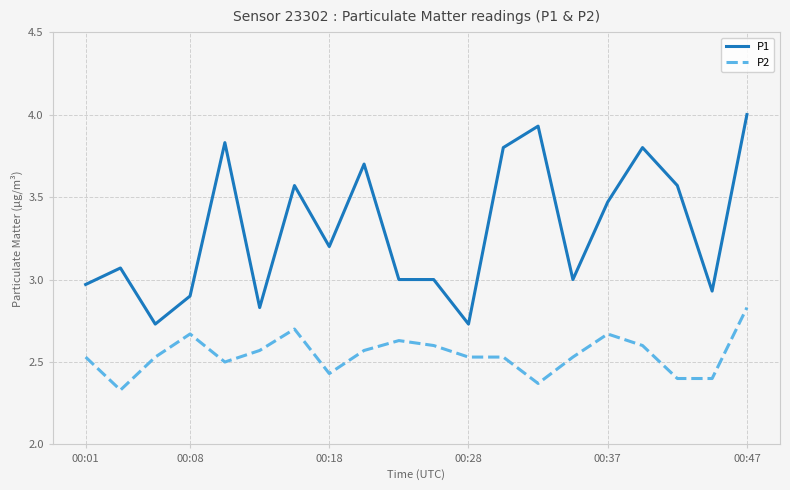

How many P2 values are between 2 and 3?

20